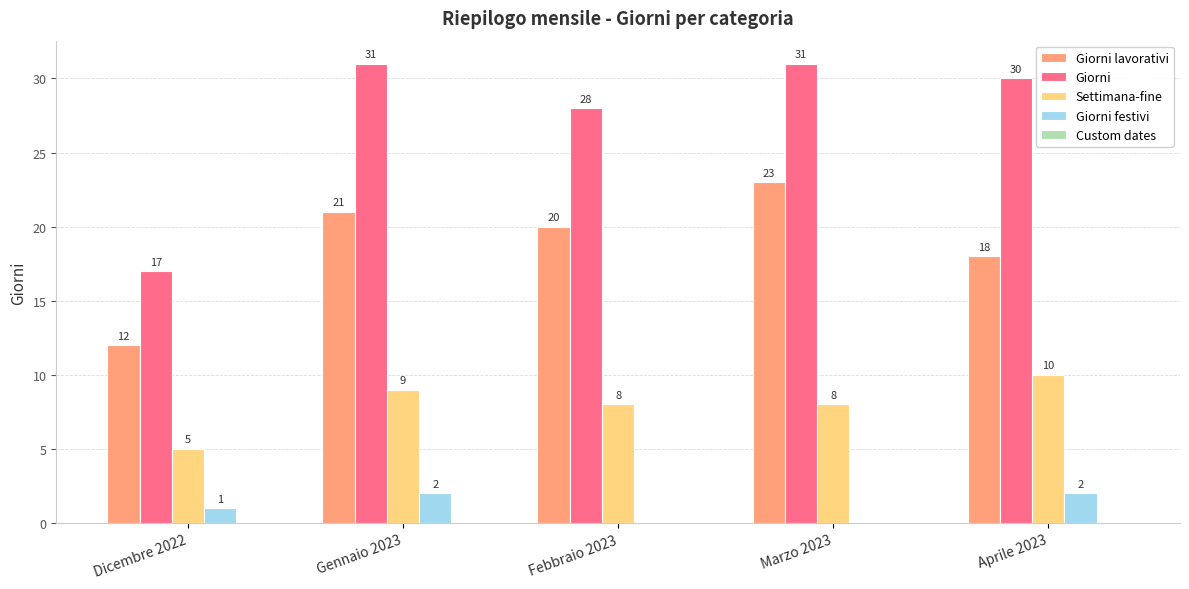

What is the maximum value shown in the chart?

31